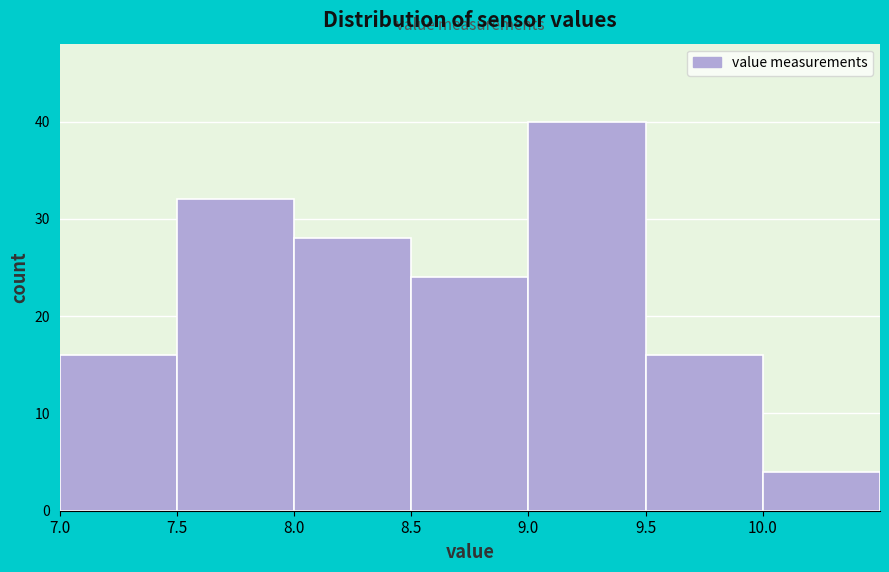

Which range on the x-axis has the tallest bar?

9.0 to 9.5